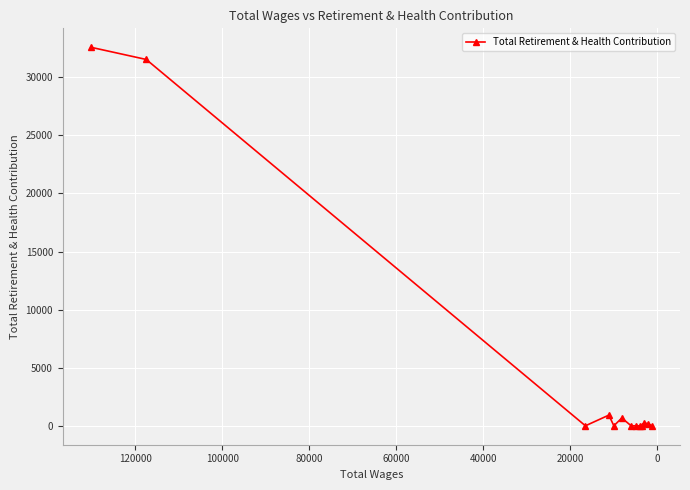

What is the sum of all values?

66144